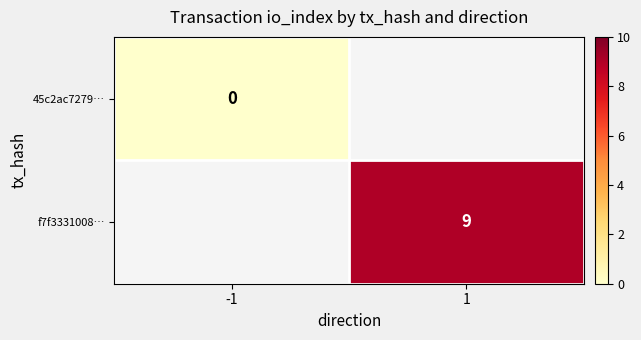

Is it true that f7f3331008… equals 9 at 1?

True